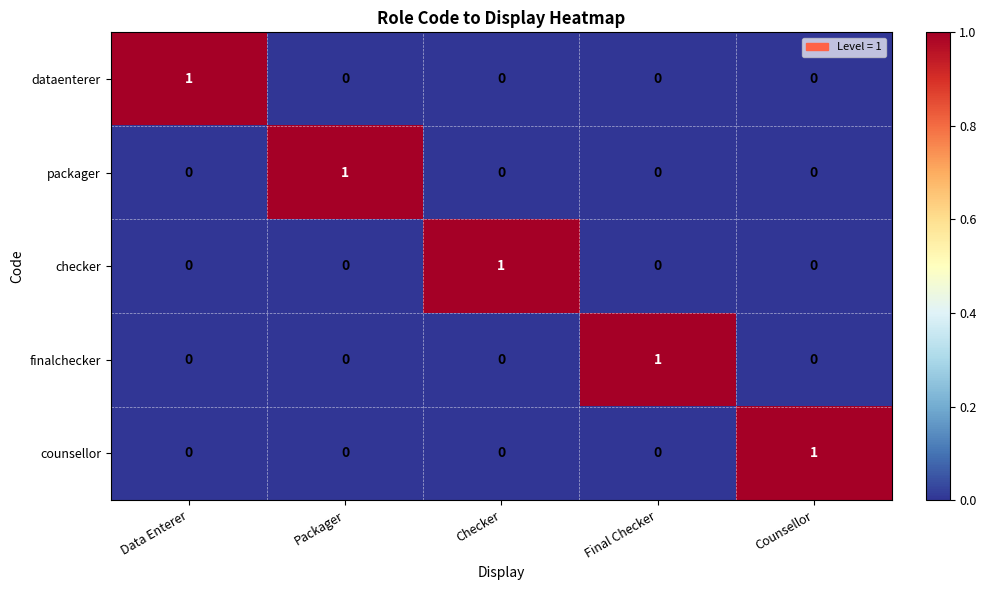

How many categories are shown in the chart?

5